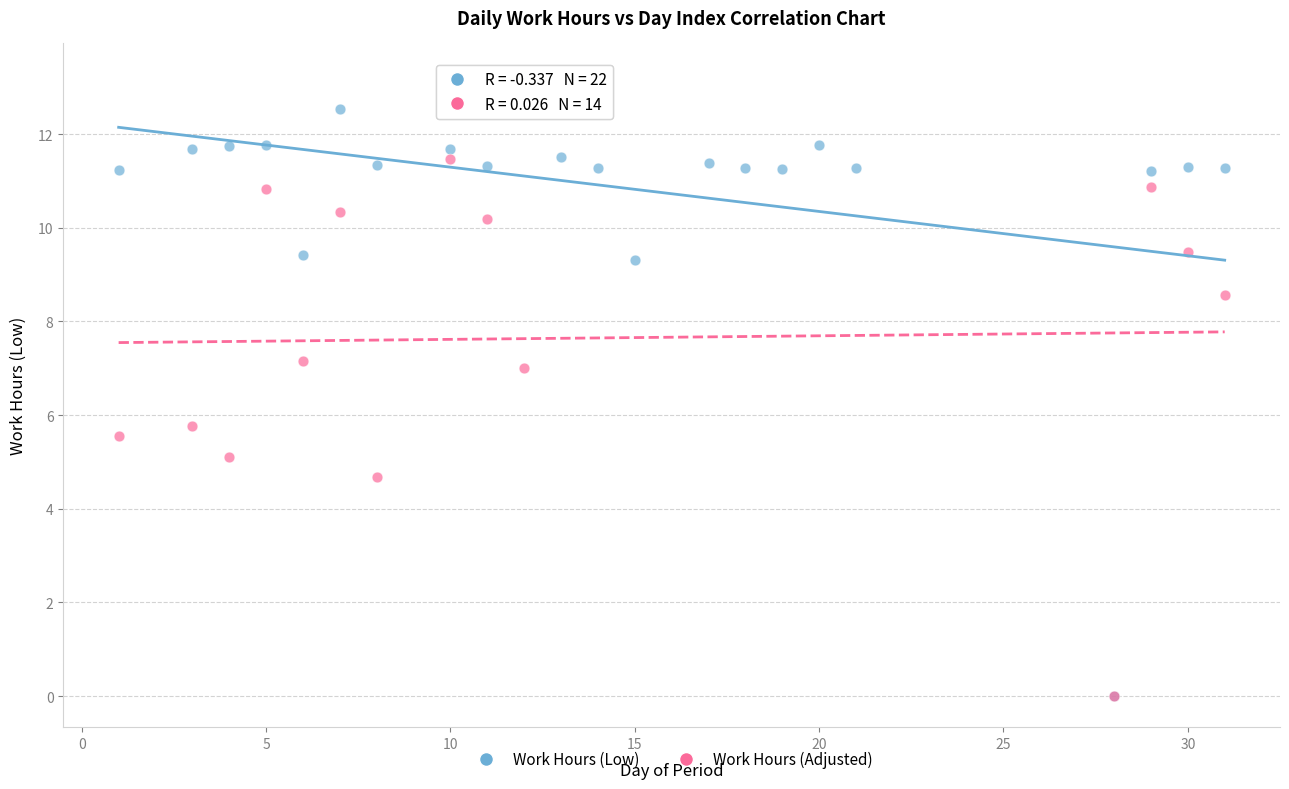

Which series has the largest Y range (max minus min)?

Work Hours (Low)